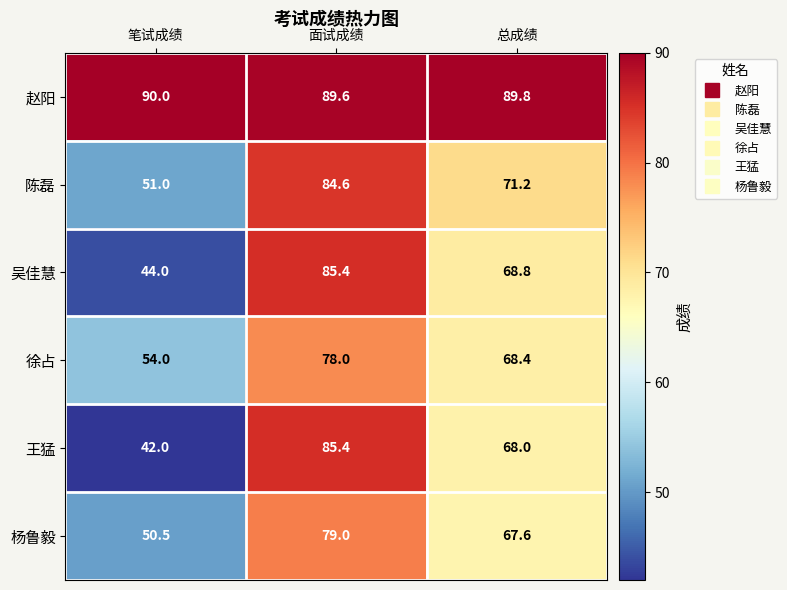

At 总成绩, list the series in order from largest to smallest.

赵阳, 陈磊, 吴佳慧, 徐占, 王猛, 杨鲁毅